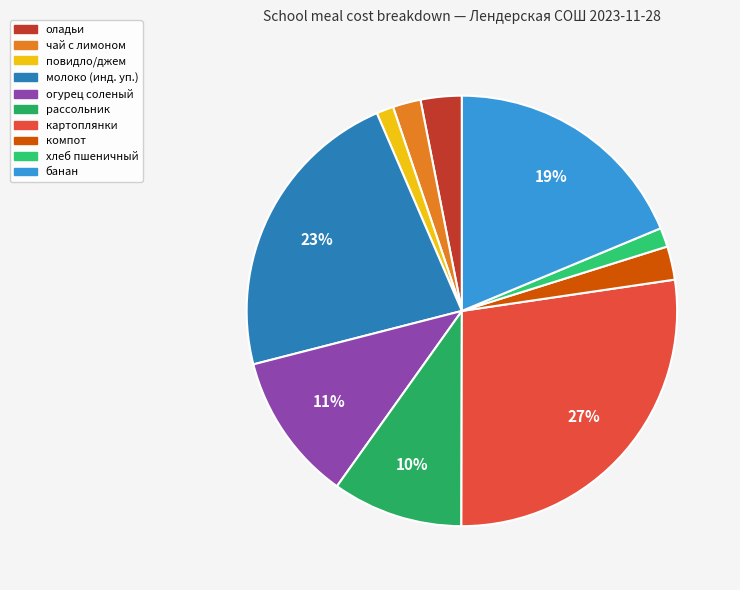

Which slice is the smallest?

повидло/джем